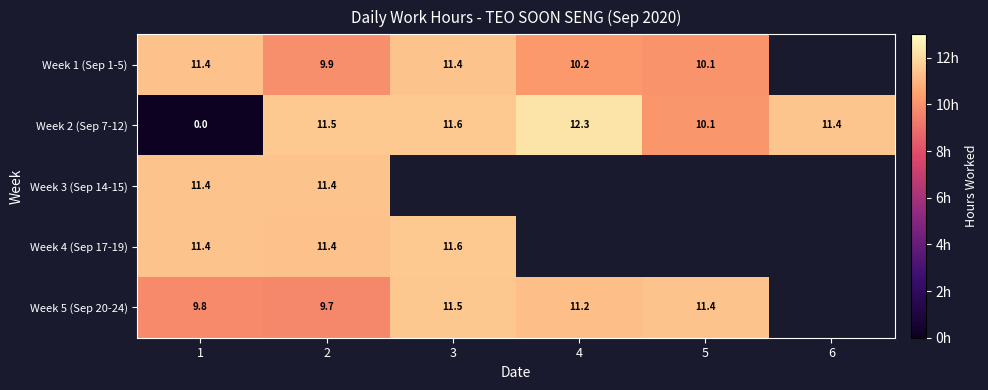

Which category has the lowest value across all series?

1